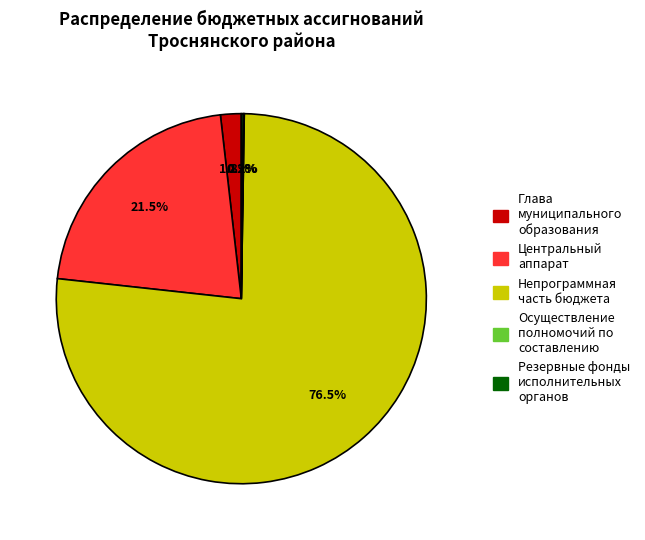

Is there any slice that represents more than half of the pie?

Yes